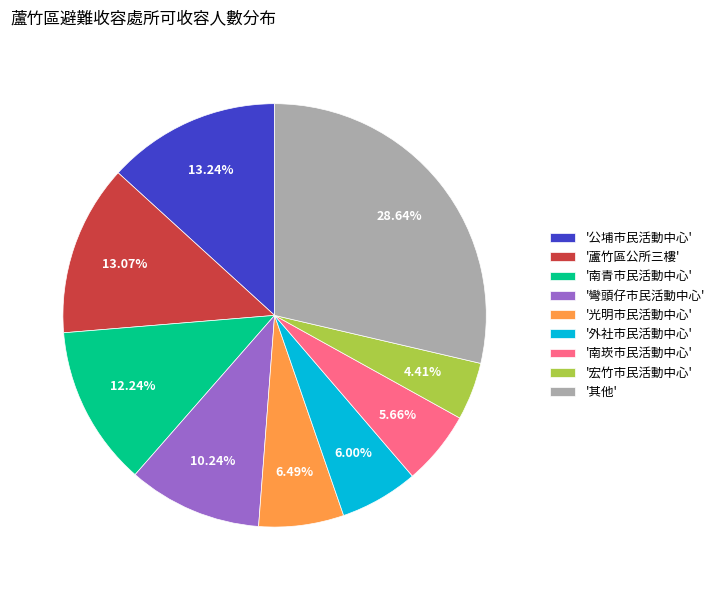

Count the number of slices in the pie.

9